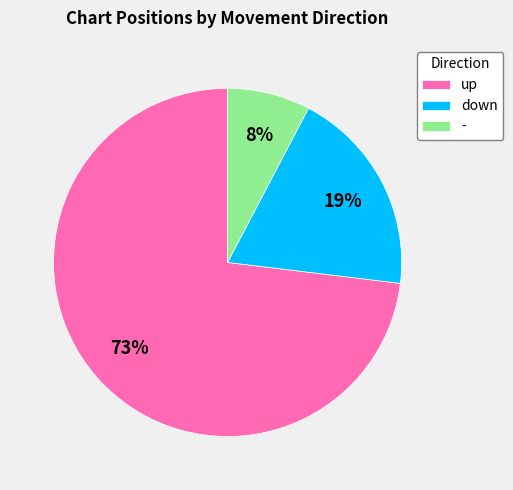

To the nearest percent, what portion does - represent?

8%